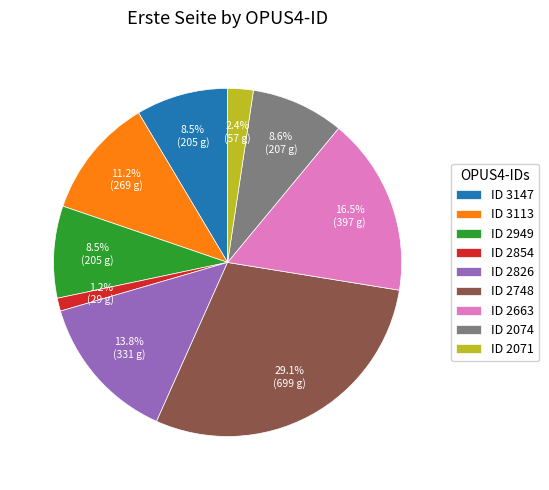

To the nearest percent, what is the average slice percentage?

11%